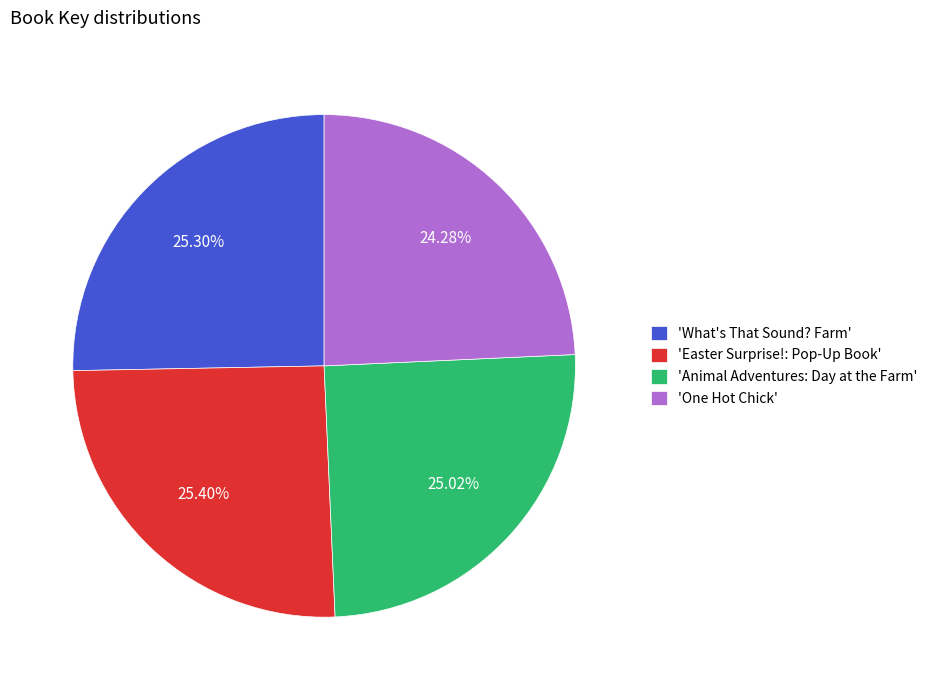

How many segments does this pie chart have?

4